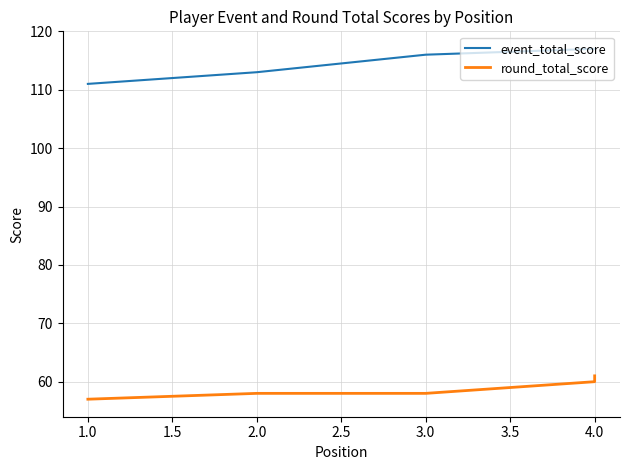

List the series in order of their overall mean, highest first.

event_total_score, round_total_score